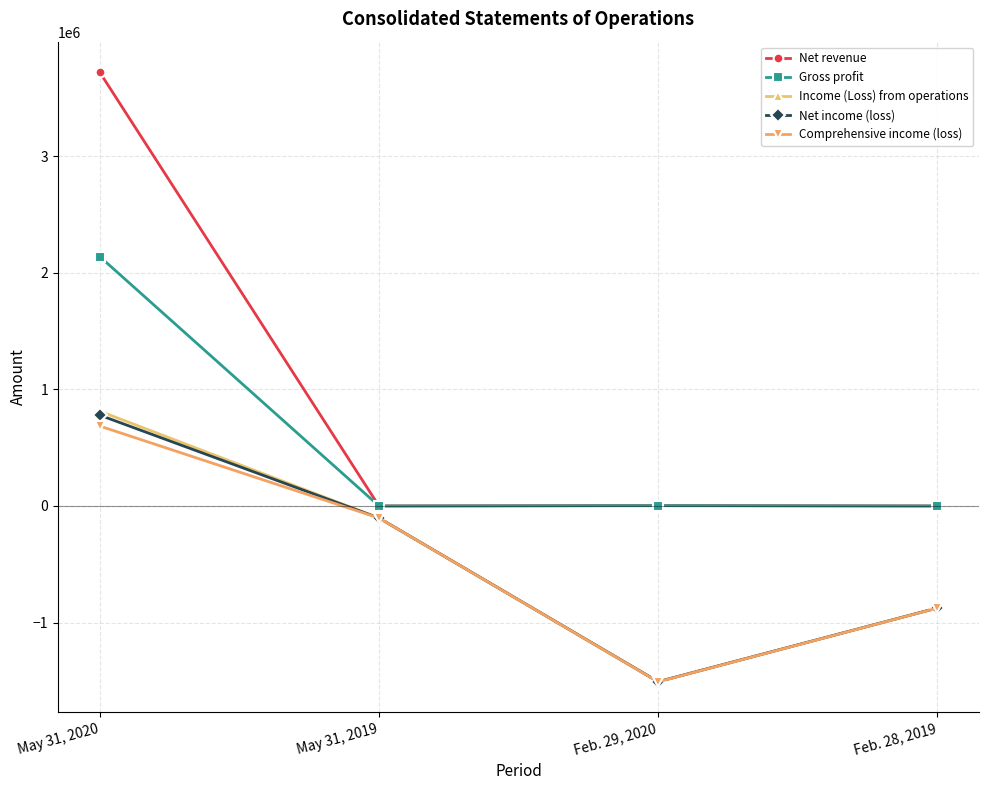

True or false: Net revenue and Comprehensive income (loss) cross at least once.

False